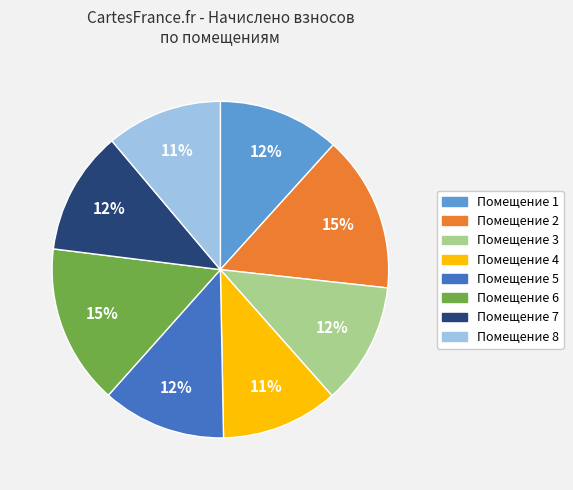

To the nearest percent, what is the difference between the largest and smallest slice percentages?

4%